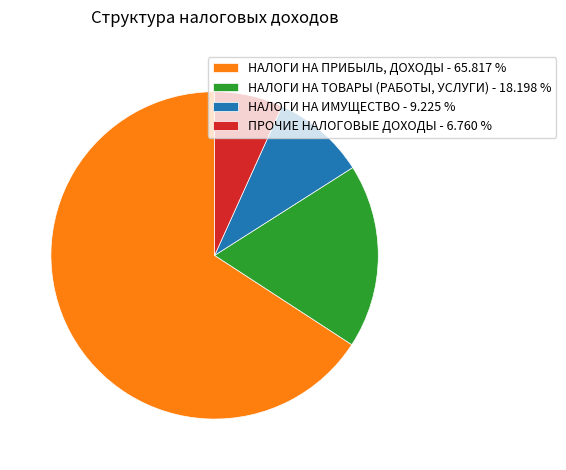

Rank the categories by value from lowest to highest.

ПРОЧИЕ НАЛОГОВЫЕ ДОХОДЫ, НАЛОГИ НА ИМУЩЕСТВО, НАЛОГИ НА ТОВАРЫ (РАБОТЫ, УСЛУГИ), НАЛОГИ НА ПРИБЫЛЬ, ДОХОДЫ